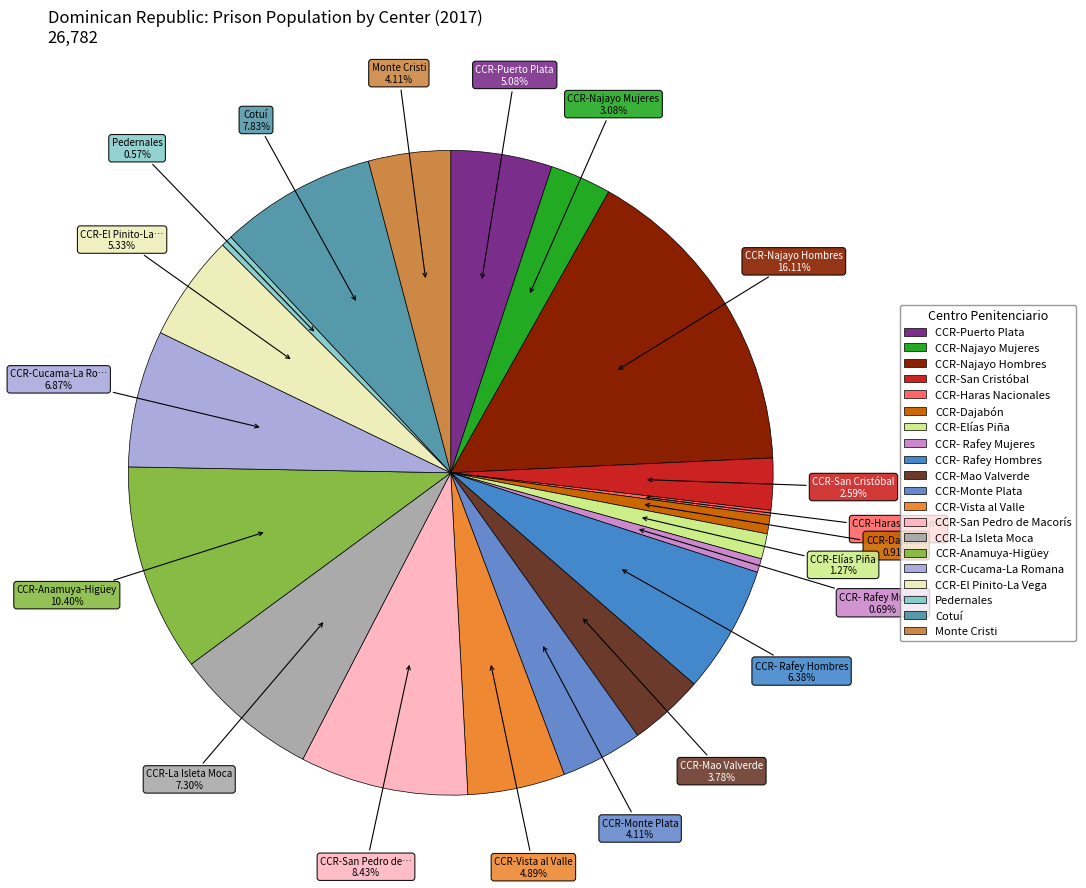

Count the number of slices in the pie.

20